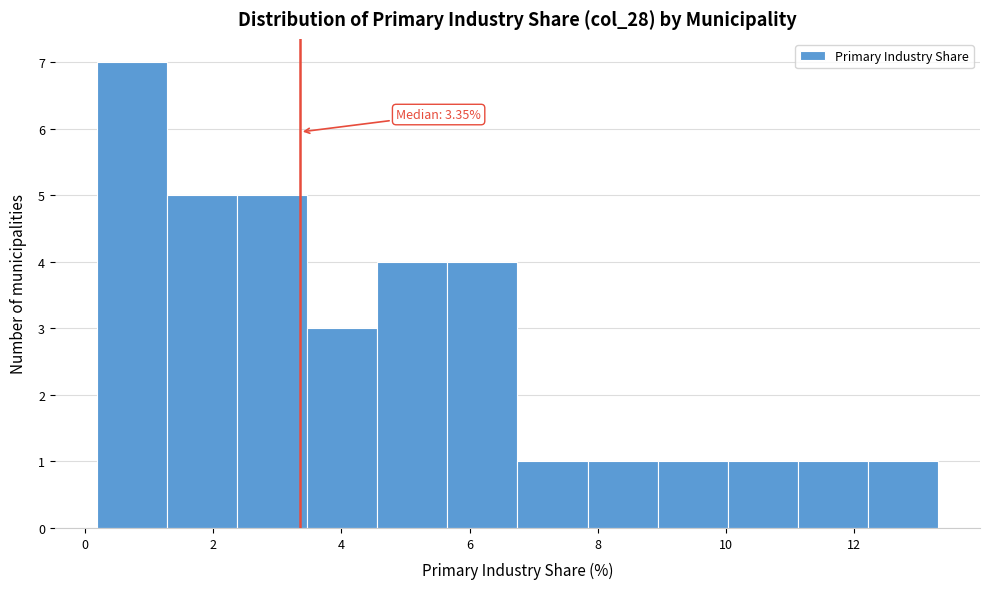

Which range on the x-axis has the tallest bar?

0.2 to 1.2